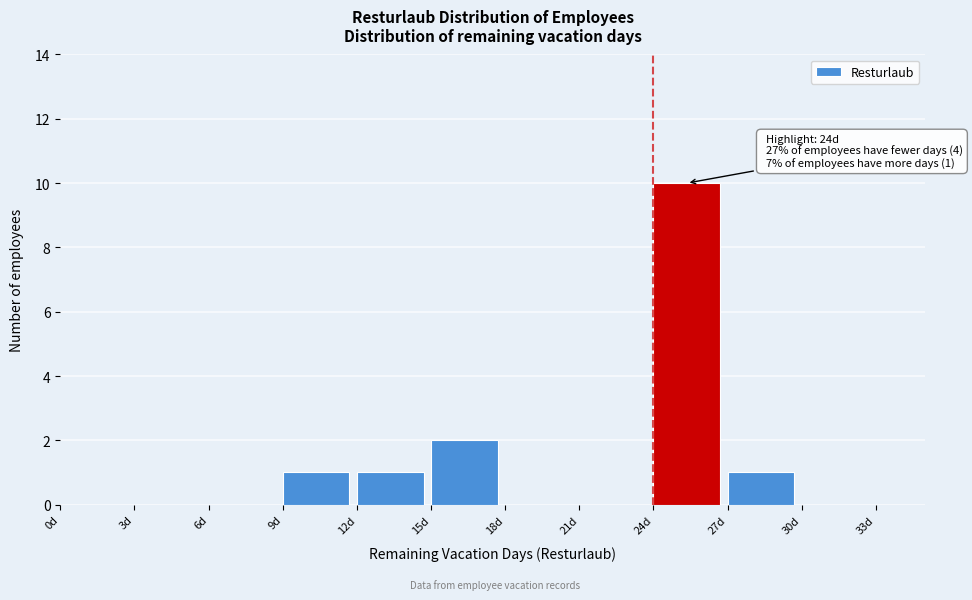

Over which range of the x-axis is the bar tallest?

24 to 27